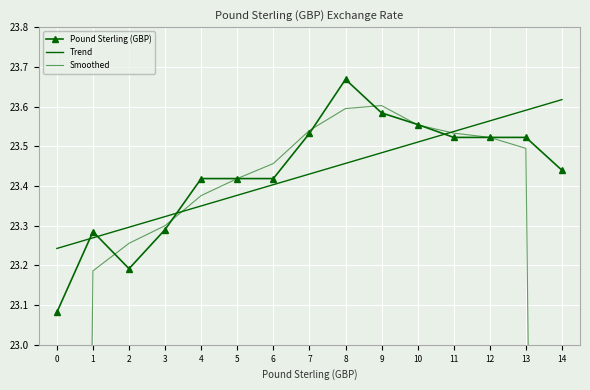

Which has a higher value, 8 or 12?

8